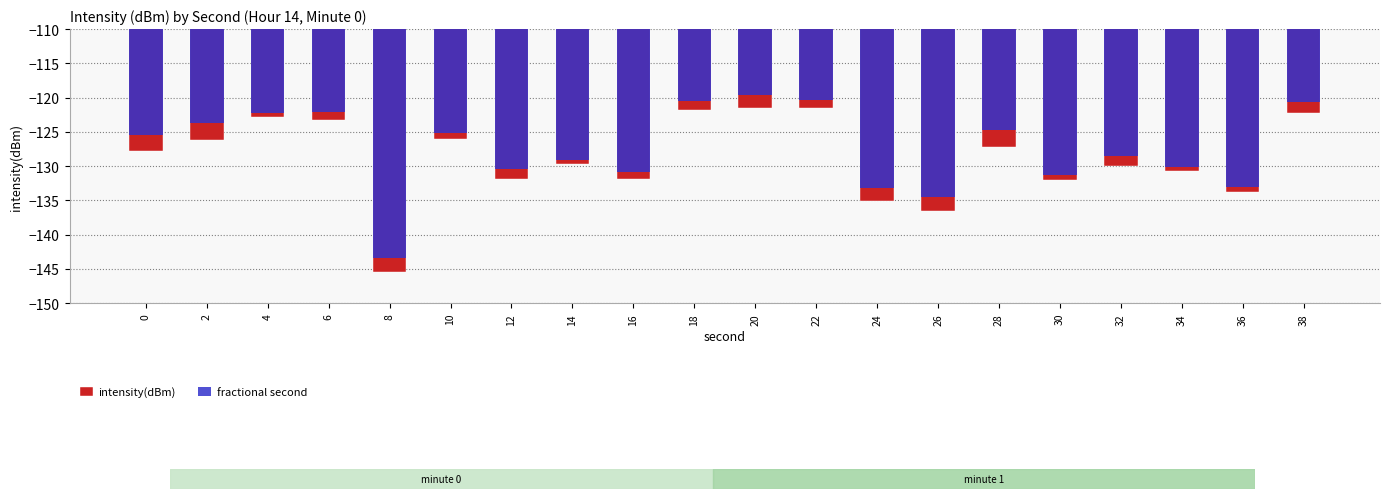

Where is intensity(dBm) nearest to the value -133?

36